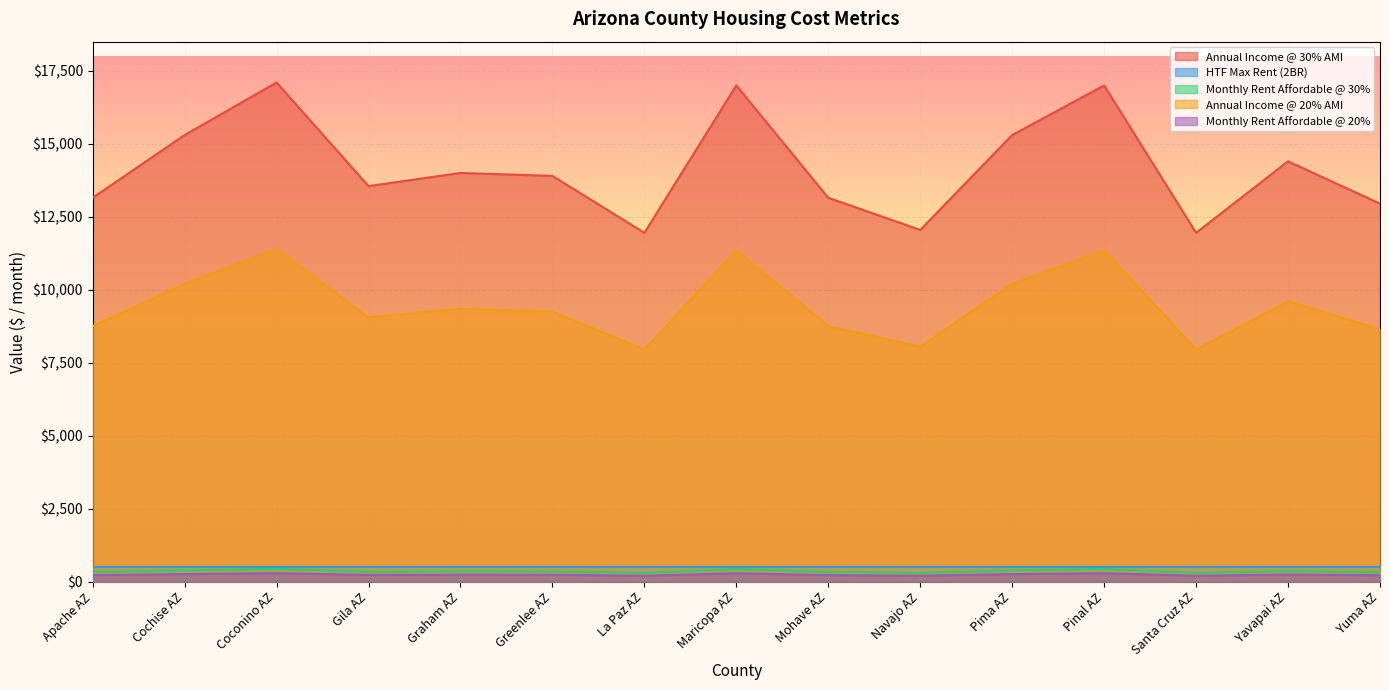

How many values in the Monthly Rent Affordable @ 20% series are below 231?

7